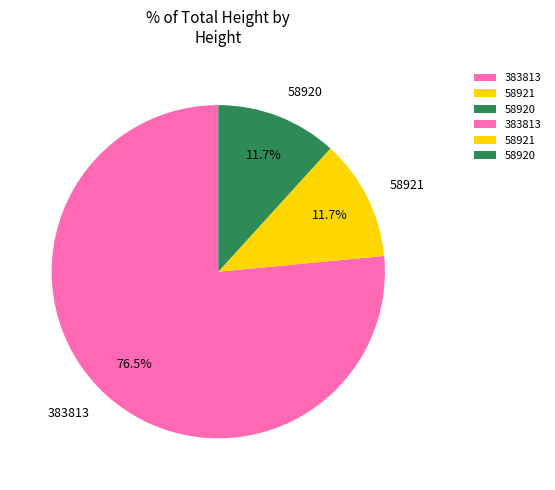

Combined, do 58920 and 383813 account for over 50%?

Yes